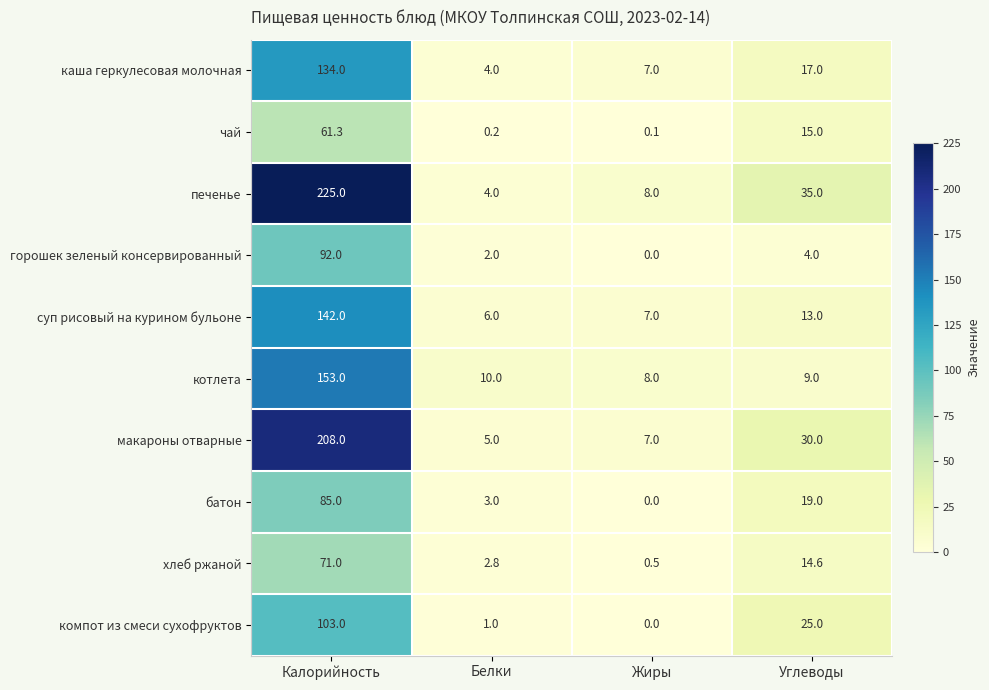

Rank the series at Калорийность from highest to lowest value.

печенье, макароны отварные, котлета, суп рисовый на курином бульоне, каша геркулесовая молочная, компот из смеси сухофруктов, горошек зеленый консервированный, батон, хлеб ржаной, чай